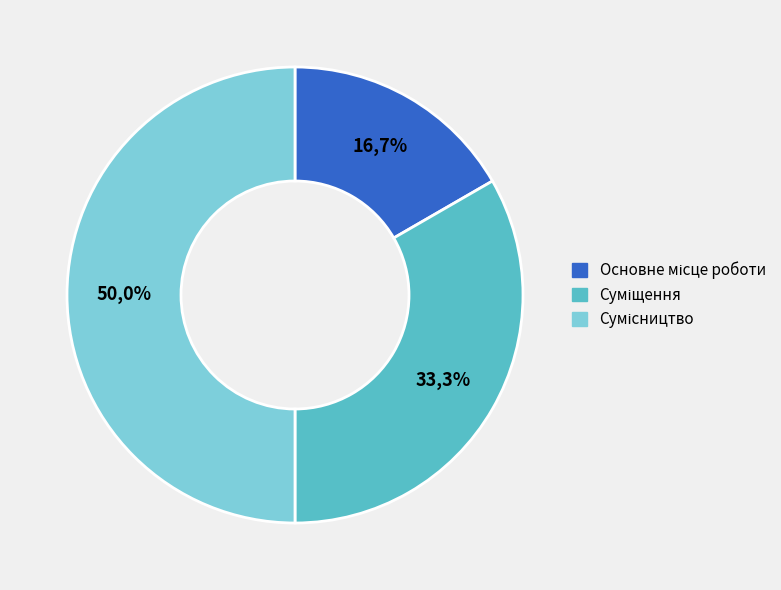

Do Сумісництво and Основне місце роботи together represent more than half of the pie?

Yes